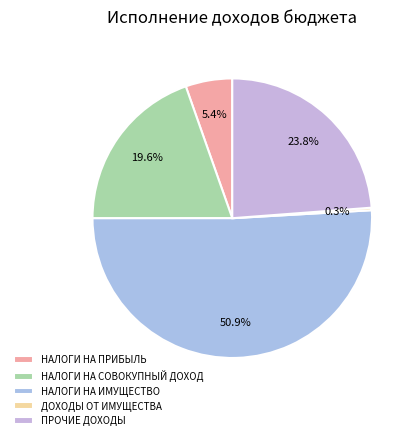

To the nearest percent, what is the difference between the largest and smallest slice percentages?

51%